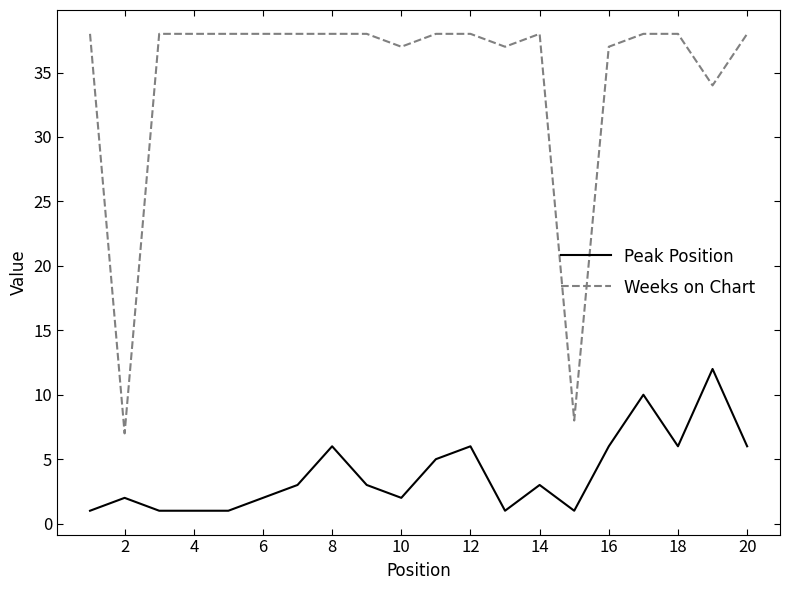

Count the number of categories in the chart.

20